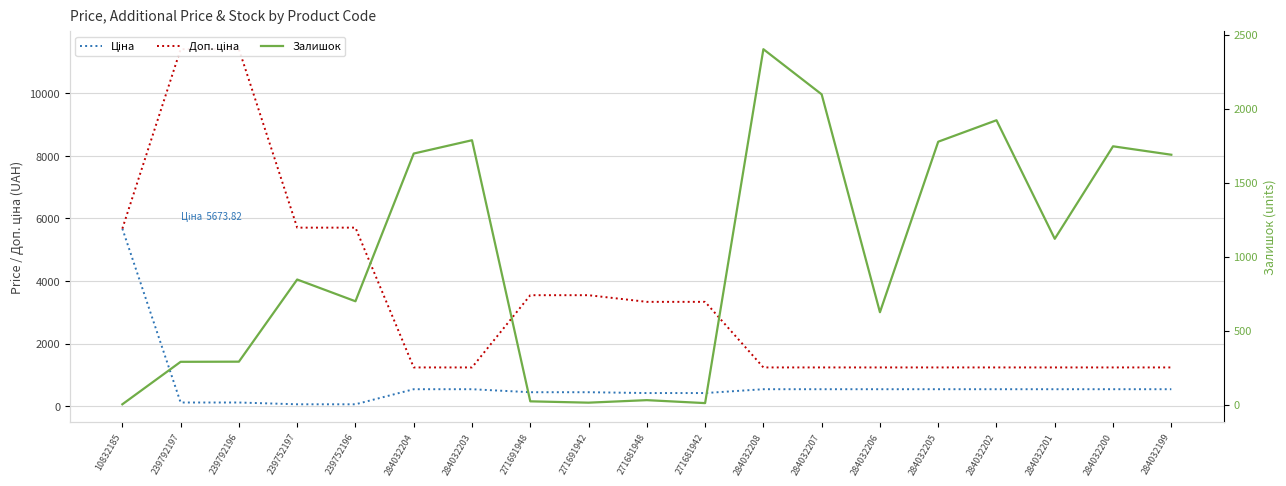

Reading left to right, extract all data points from this chart.

Ціна: 10832185=5673.8	239792197=114.1	239792196=114.1	239752197=57.0	239752196=57.0	284032204=539.0	284032203=539.0	271691948=443.1	271691942=443.1	271681948=416.6	271681942=416.6	284032208=539.0	284032207=539.0	284032206=539.0	284032205=539.0	284032202=539.0	284032201=539.0	284032200=539.0	284032199=539.0
Доп. ціна: 10832185=5673.8	239792197=11410.0	239792196=11410.0	239752197=5705.0	239752196=5705.0	284032204=1235.4	284032203=1235.4	271691948=3545.0	271691942=3545.0	271681948=3332.5	271681942=3332.5	284032208=1235.4	284032207=1235.4	284032206=1235.4	284032205=1235.4	284032202=1235.4	284032201=1235.4	284032200=1235.4	284032199=1235.4
Залишок: 10832185=2.0	239792197=289.0	239792196=290.0	239752197=845.0	239752196=698.0	284032204=1696.0	284032203=1786.0	271691948=22.0	271691942=13.0	271681948=30.0	271681942=10.0	284032208=2401.0	284032207=2096.0	284032206=624.0	284032205=1776.0	284032202=1921.0	284032201=1120.0	284032200=1745.0	284032199=1688.0